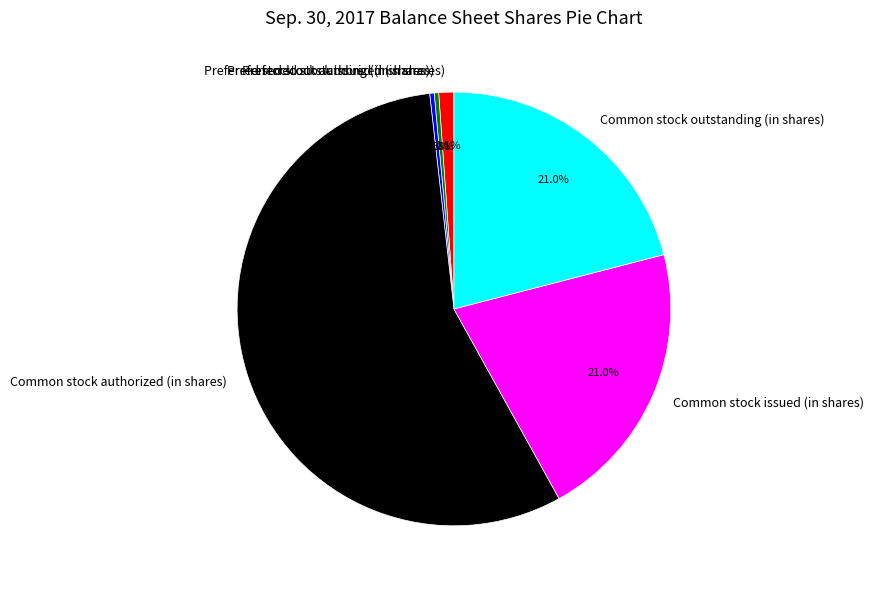

Approximately how many times larger is the value at Common stock authorized (in shares) compared to Preferred stock issued (in shares)?

169.2